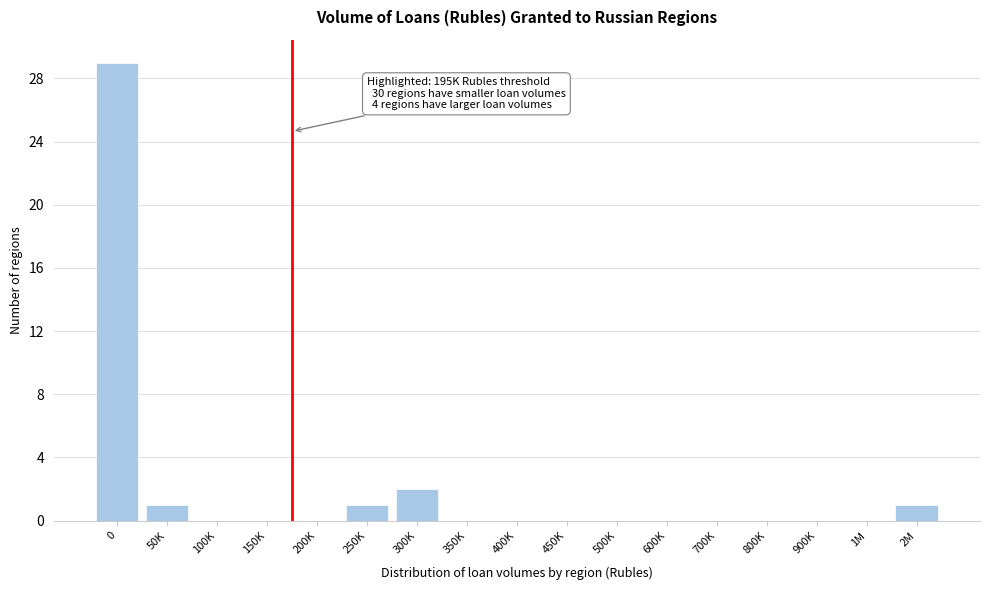

Reading left to right, transcribe all the data shown in this chart.

0=29	50K=1	100K=0	150K=0	200K=0	250K=1	300K=2	350K=0	400K=0	450K=0	500K=0	600K=0	700K=0	800K=0	900K=0	1M=0	2M=1